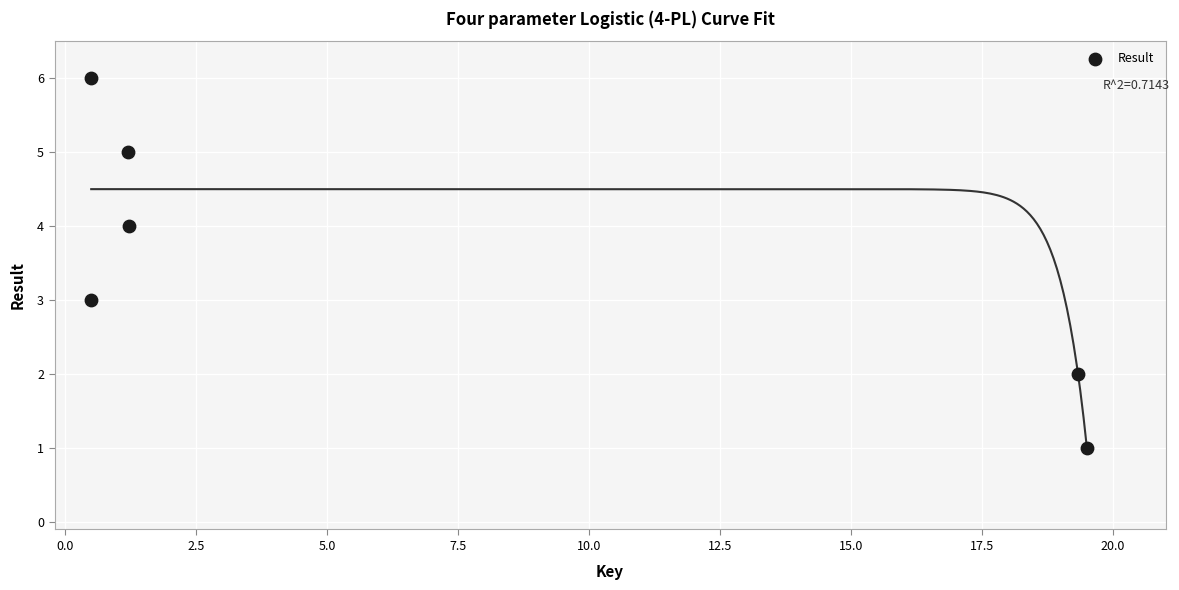

What is the average Y value?

4